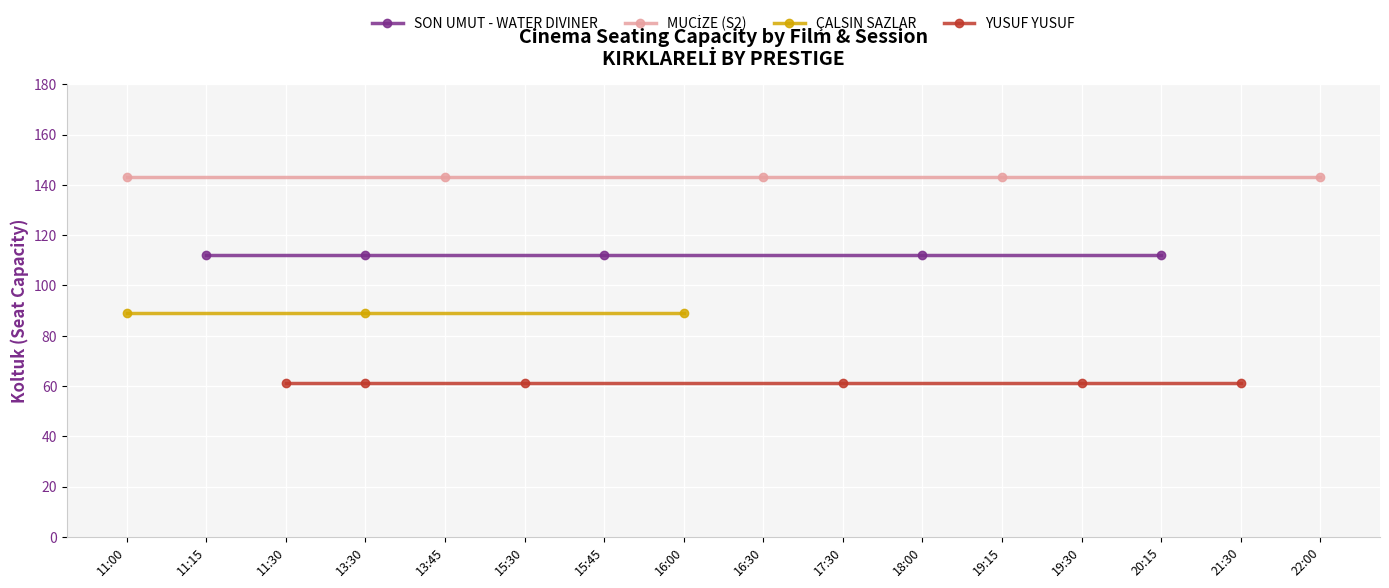

True or false: ÇALSIN SAZLAR has more than 0 interior local peaks.

False